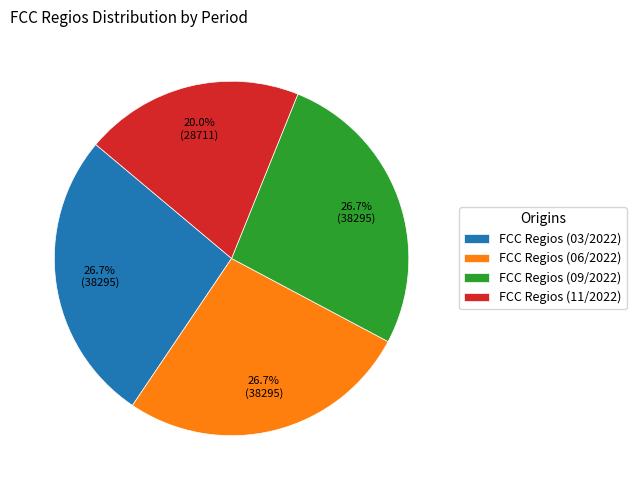

What is the ratio of the value at FCC Regios (03/2022) to the value at FCC Regios (06/2022)?

1.0